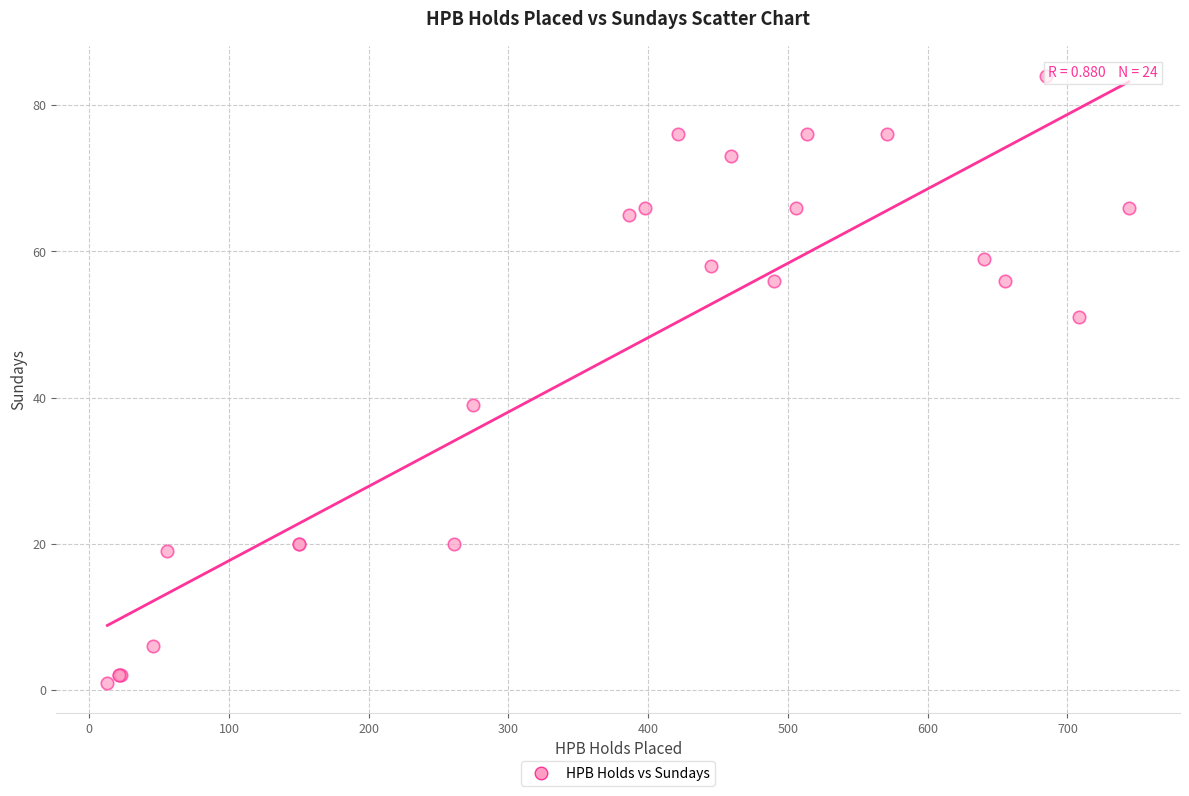

What Y value in the scatter plot is closest to 42?

39